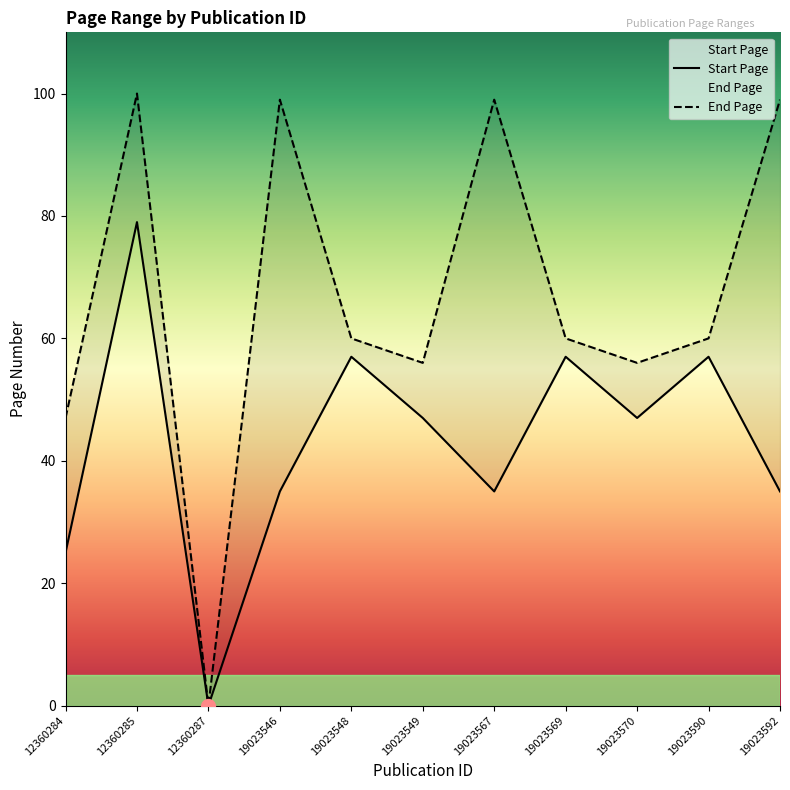

At which category does End Page reach its first local peak?

12360285